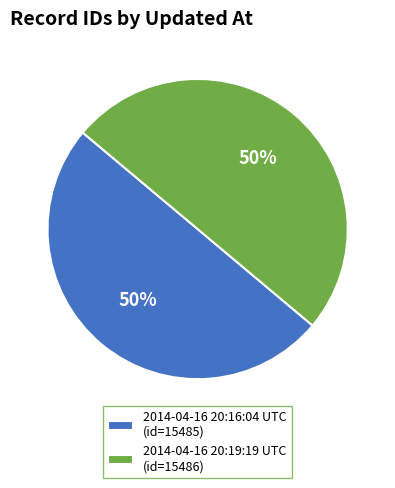

Count the number of slices in the pie.

2